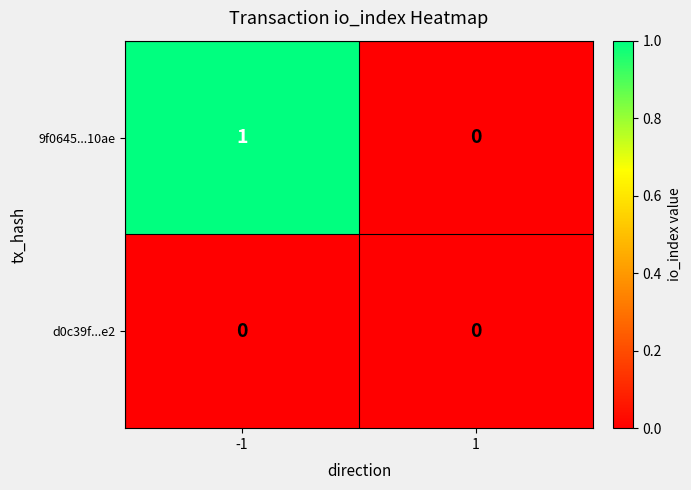

Between -1 and 1, which series saw the biggest shift?

9f0645...10ae